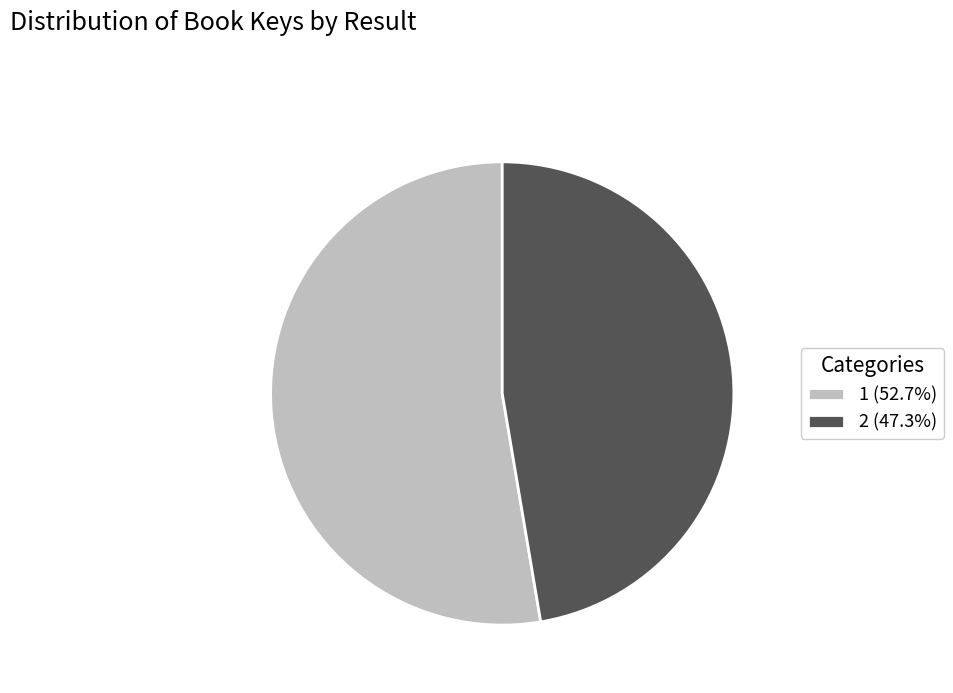

The 2 slice represents 47% of the pie. True or false?

True